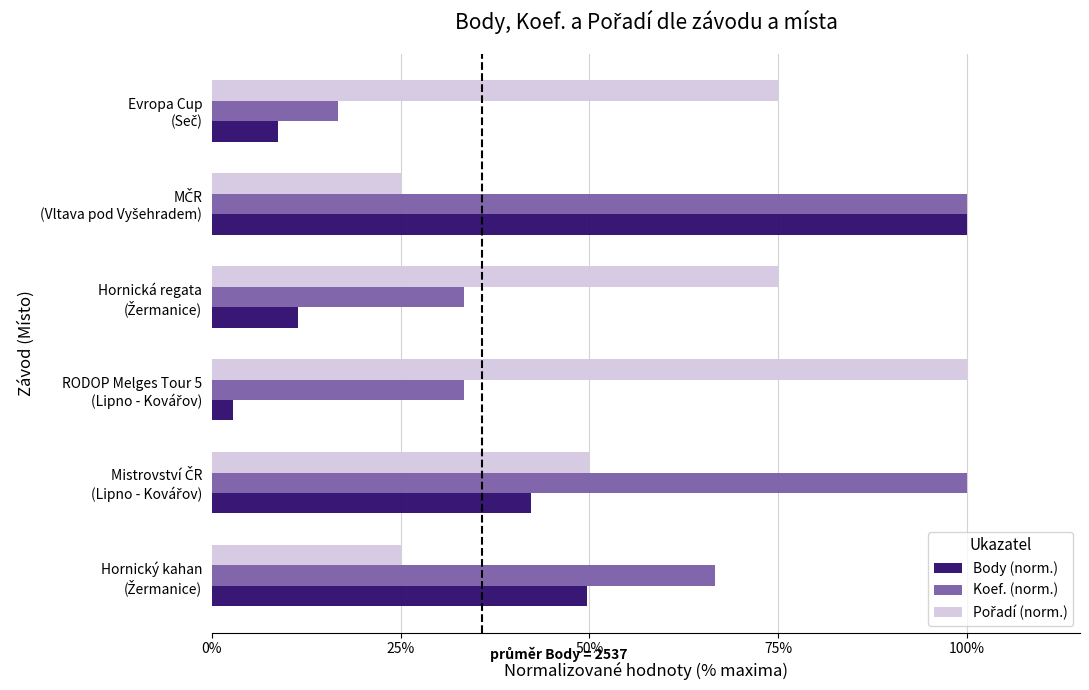

How many distinct data groups are displayed?

3